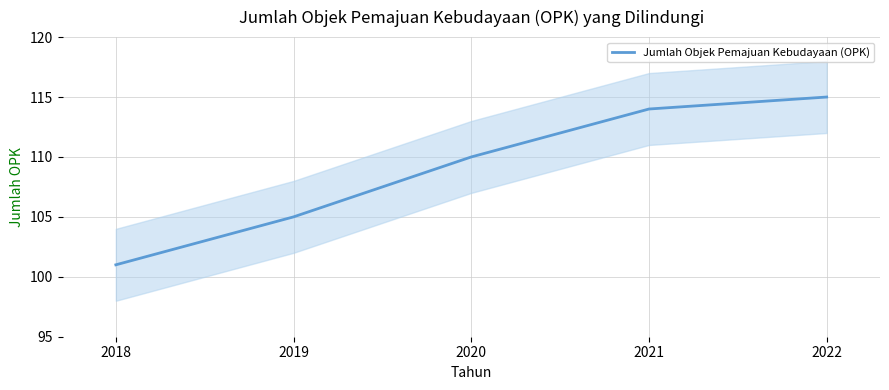

Where does the data first go above 110?

2021